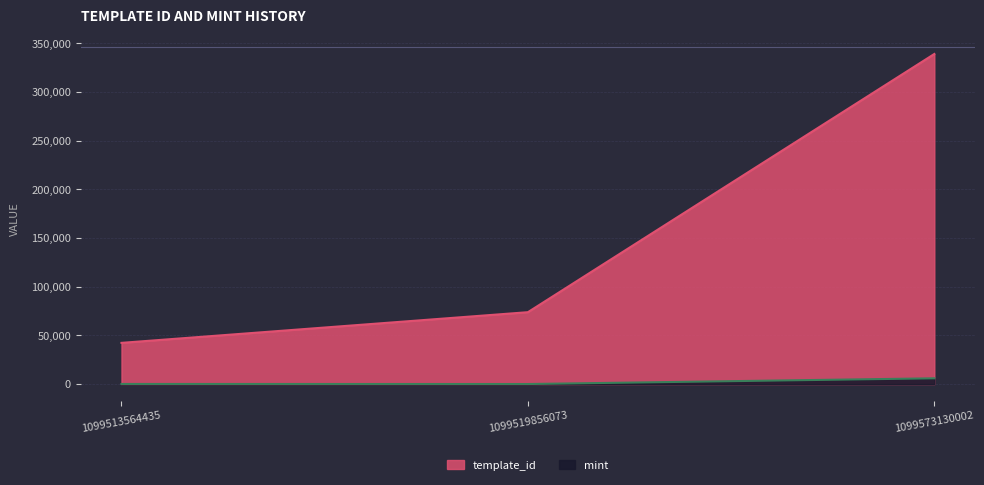

Reading right to left, extract all data points from this chart.

template_id: 339228	73931	42421
mint: 6001	121	182